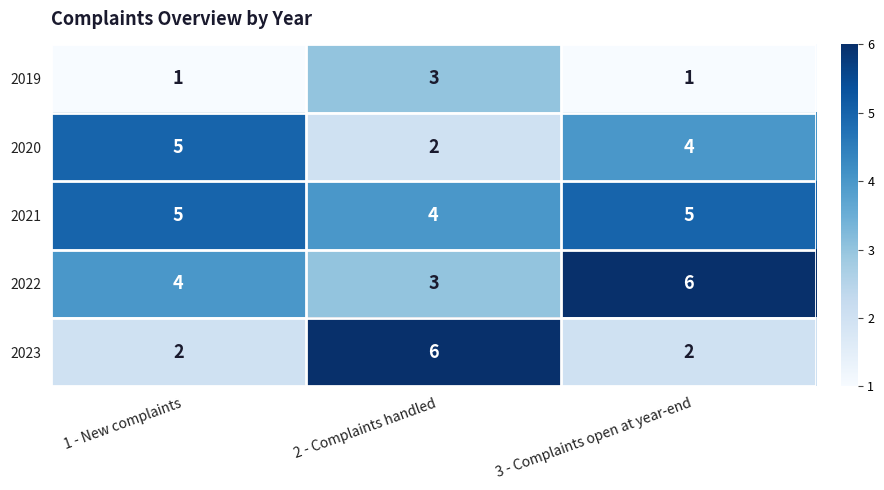

Between 2 - Complaints handled and 3 - Complaints open at year-end, which series saw the biggest shift?

2023